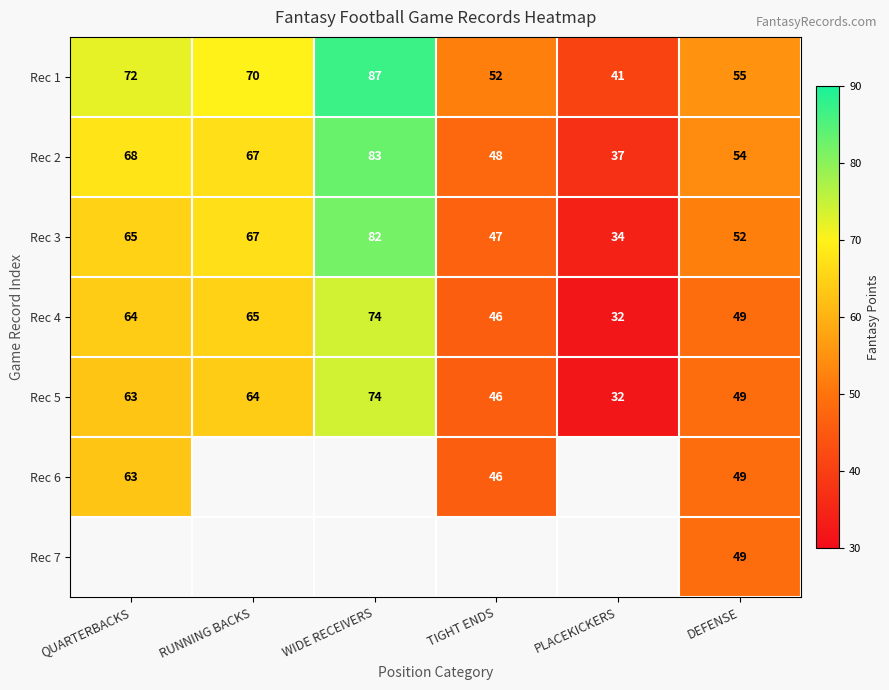

At which category does the chart reach its minimum across all series?

PLACEKICKERS